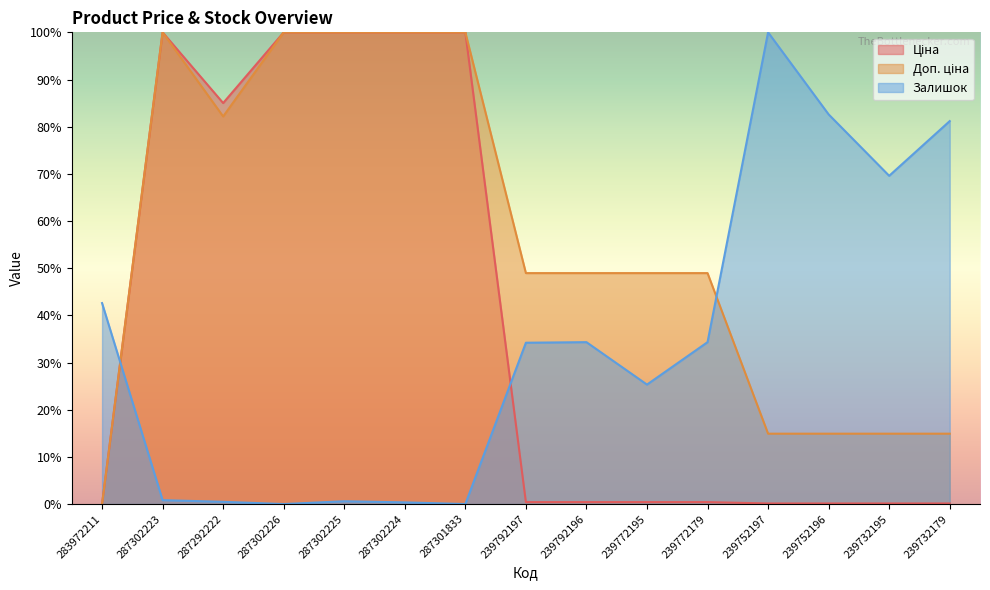

True or false: Залишок has a value of 42.6 at 283972211.

True